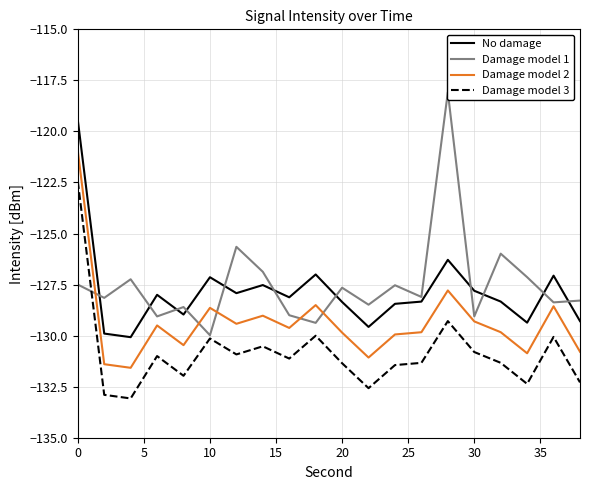

True or false: Damage model 3 and Damage model 1 cross at least once.

True